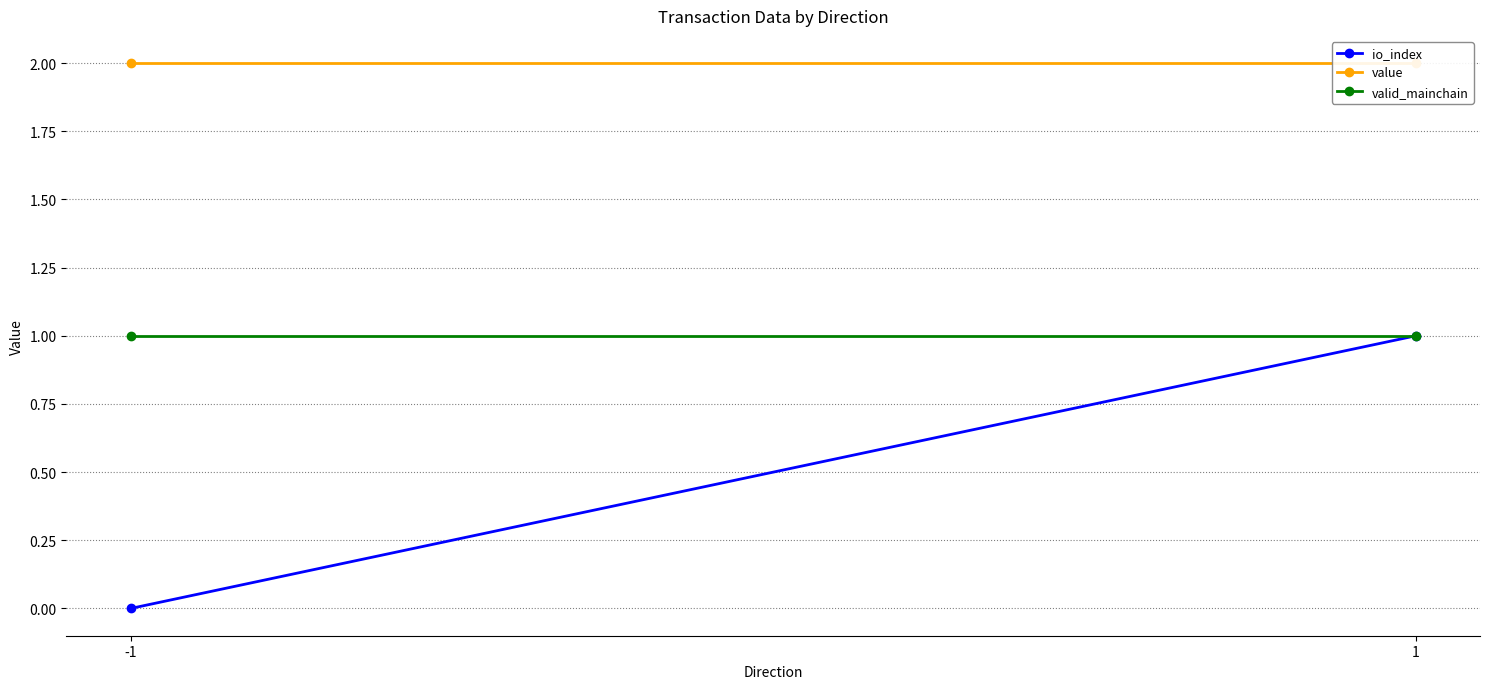

Is the value of valid_mainchain at -1 greater than the value of value at 1?

No